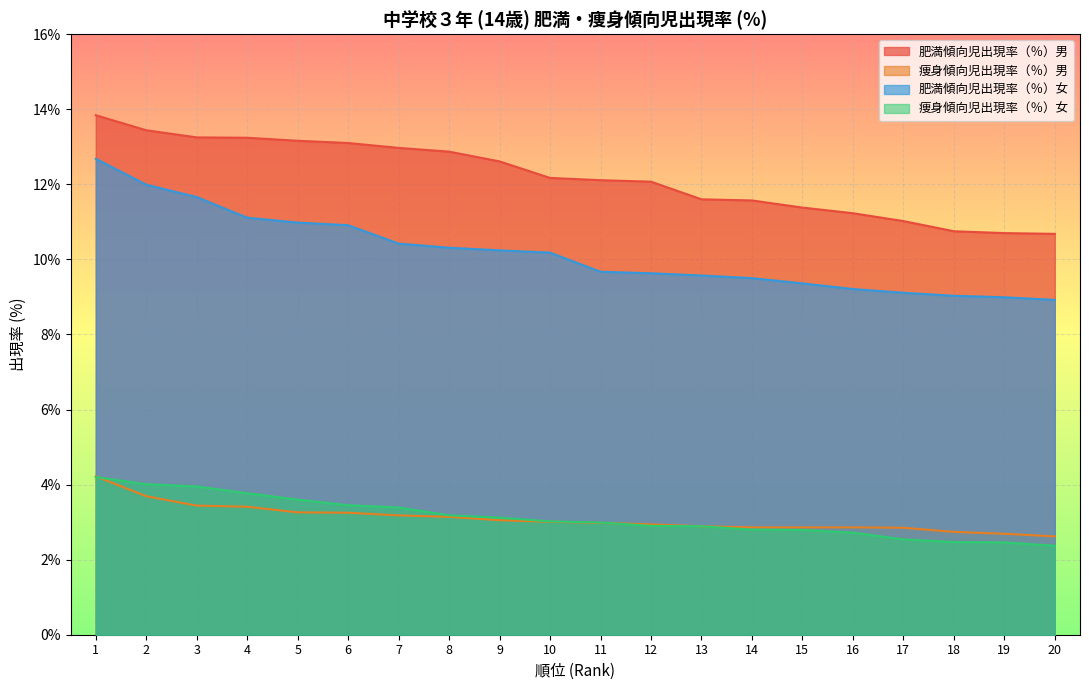

Reading left to right, list all the values displayed in this chart.

肥満傾向児出現率（％）男: 13.8	13.4	13.2	13.2	13.2	13.1	13.0	12.9	12.6	12.2	12.1	12.1	11.6	11.6	11.4	11.2	11.0	10.8	10.7	10.7
痩身傾向児出現率（％）男: 4.2	3.7	3.4	3.4	3.3	3.2	3.2	3.1	3.0	3.0	3.0	2.9	2.9	2.9	2.9	2.9	2.9	2.7	2.7	2.6
肥満傾向児出現率（％）女: 12.7	12.0	11.7	11.1	11.0	10.9	10.4	10.3	10.2	10.2	9.7	9.6	9.6	9.5	9.4	9.2	9.1	9.0	9.0	8.9
痩身傾向児出現率（％）女: 4.2	4.0	4.0	3.8	3.6	3.5	3.4	3.2	3.1	3.0	3.0	2.9	2.9	2.8	2.8	2.7	2.5	2.5	2.5	2.4